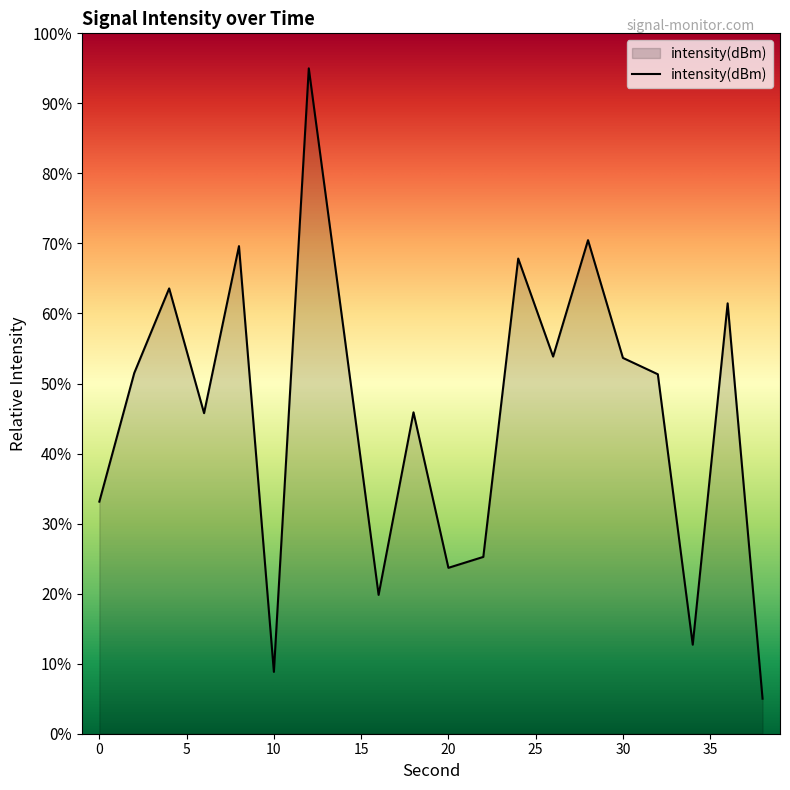

What is the smallest value displayed?

5.0